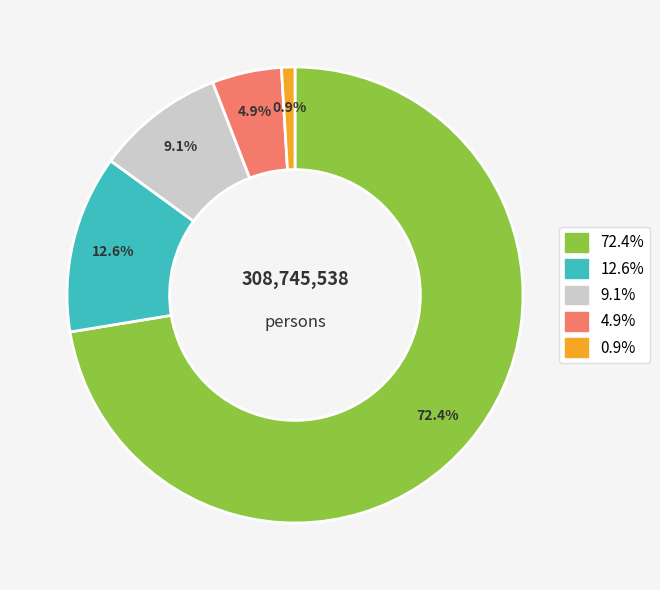

Is there a majority slice in this chart?

Yes